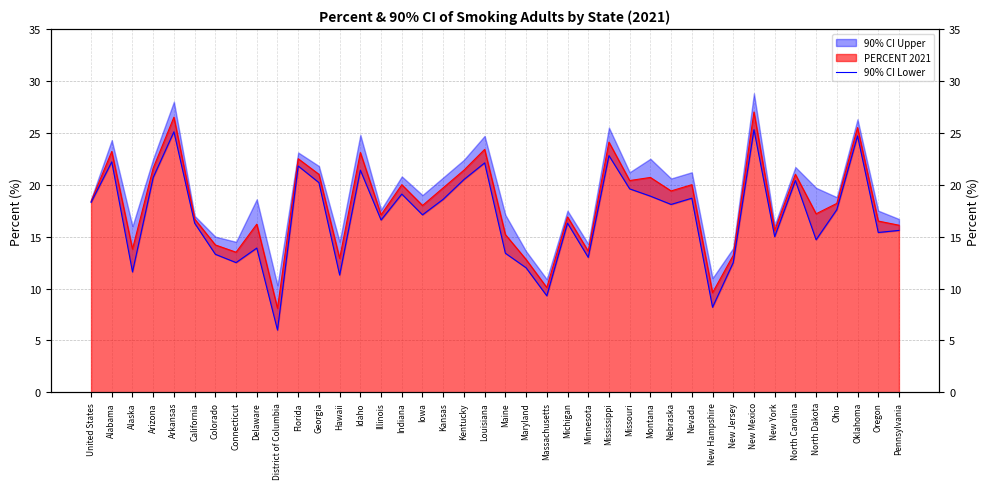

Is it true that the value at North Carolina is 20.4?

True